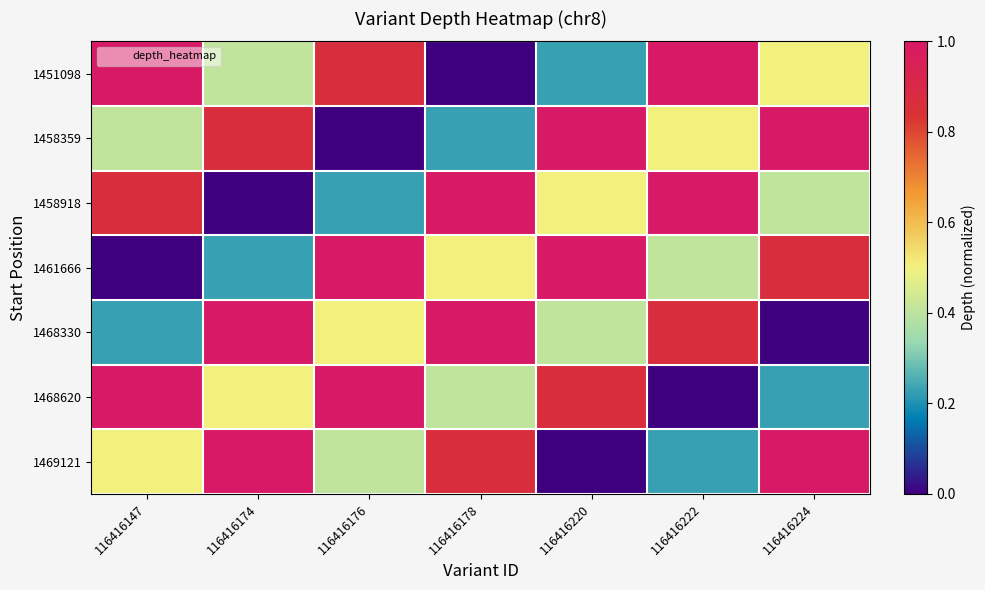

At how many categories does at least one series exceed 0?

7